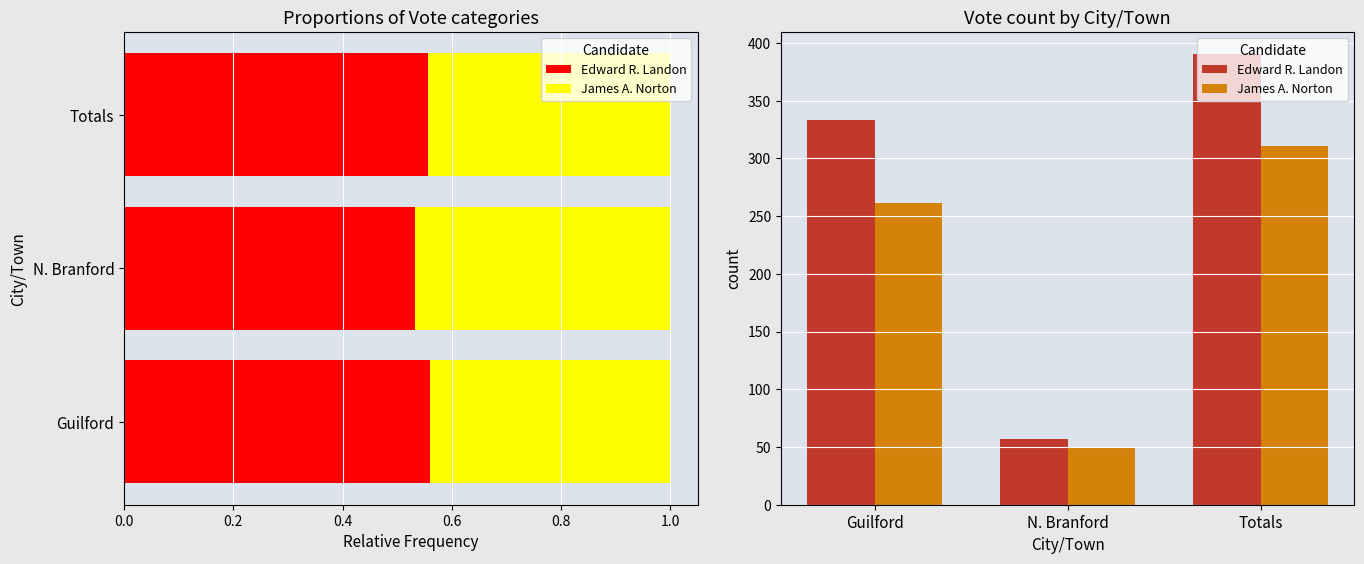

How many categories are shown in the chart?

3